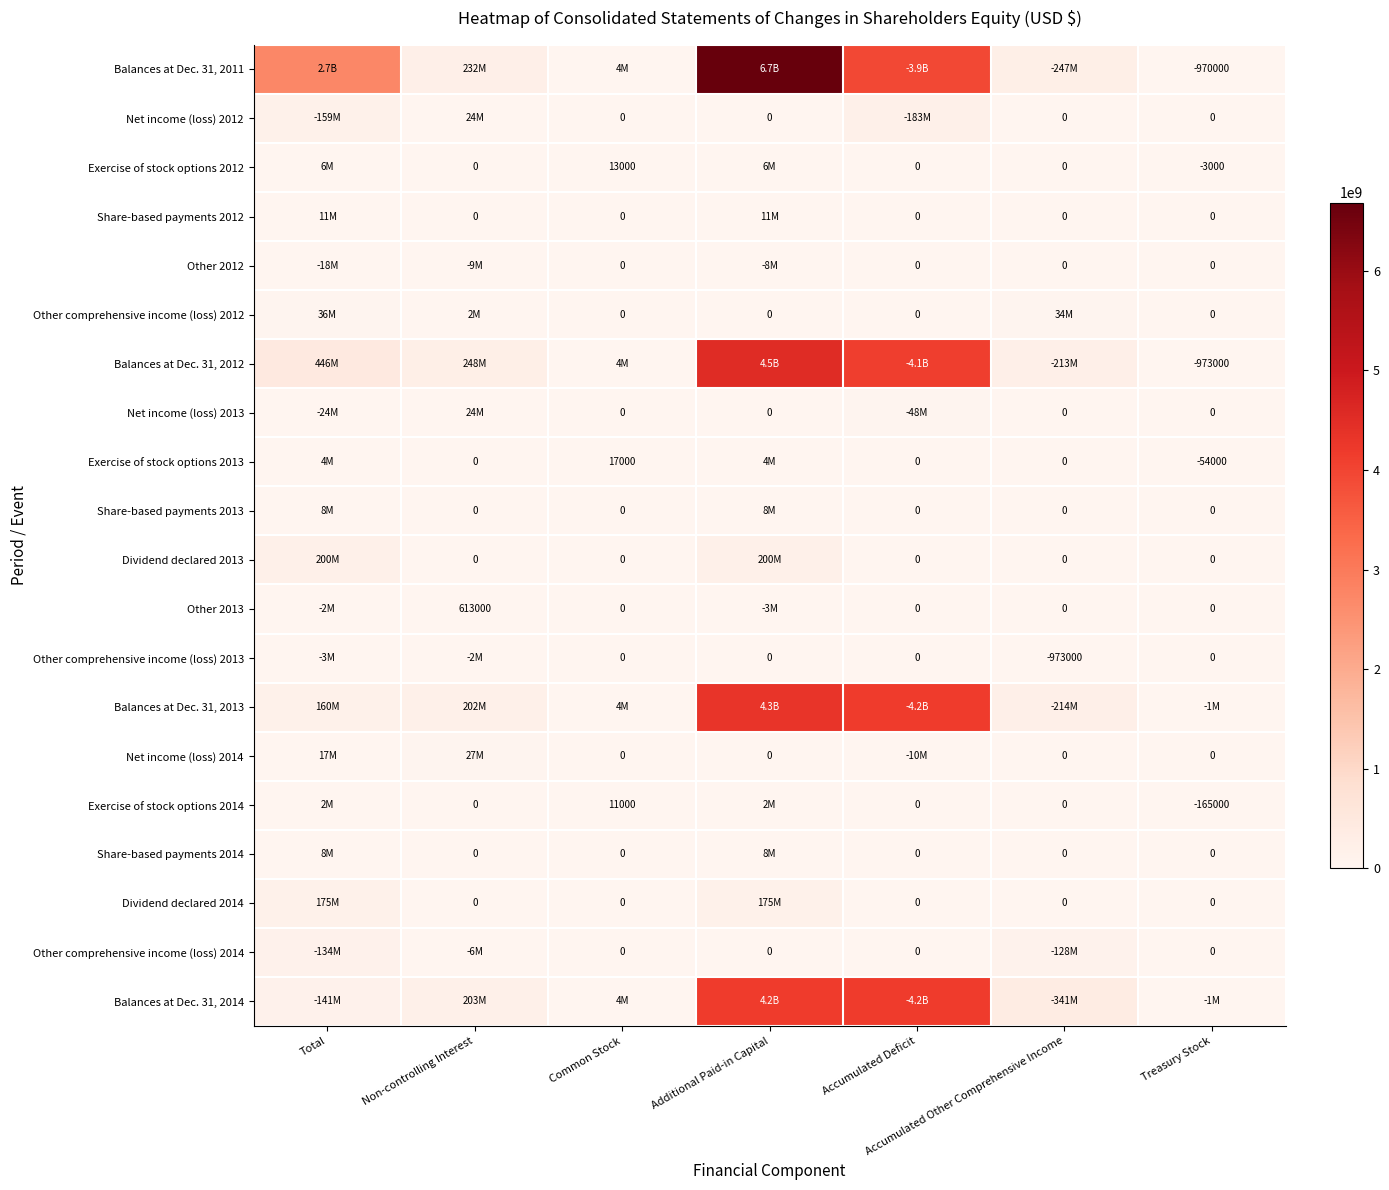

The value of Dividend declared 2013 at Treasury Stock is 0. True or false?

True